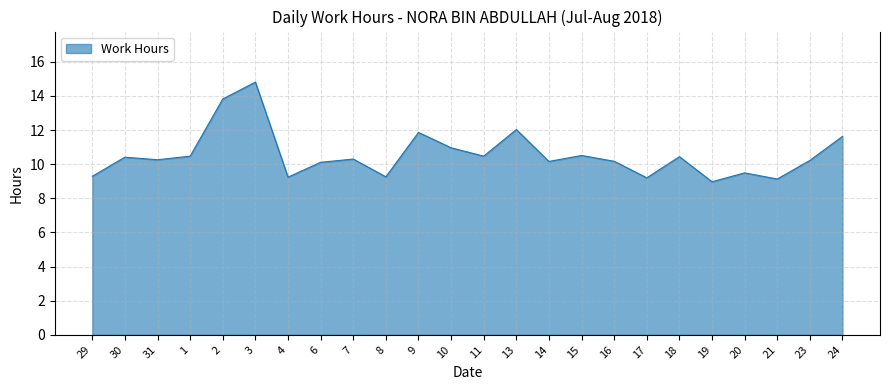

What is the ratio of the value at 30 to the value at 2?

0.8